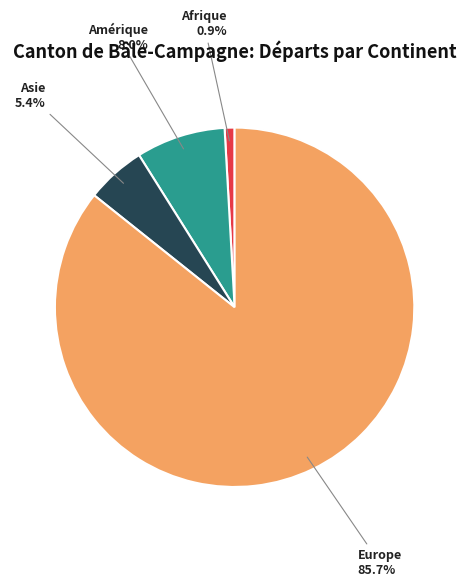

To the nearest percent, what is the difference between the largest and smallest slice percentages?

85%